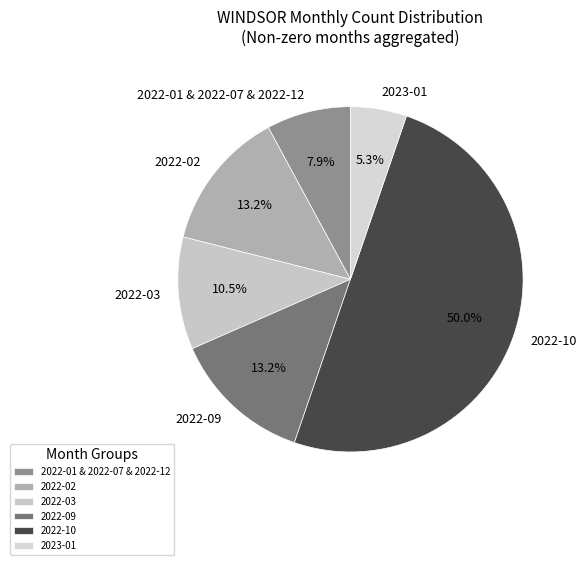

How much of the chart is everything except 2022-02?

86.8%